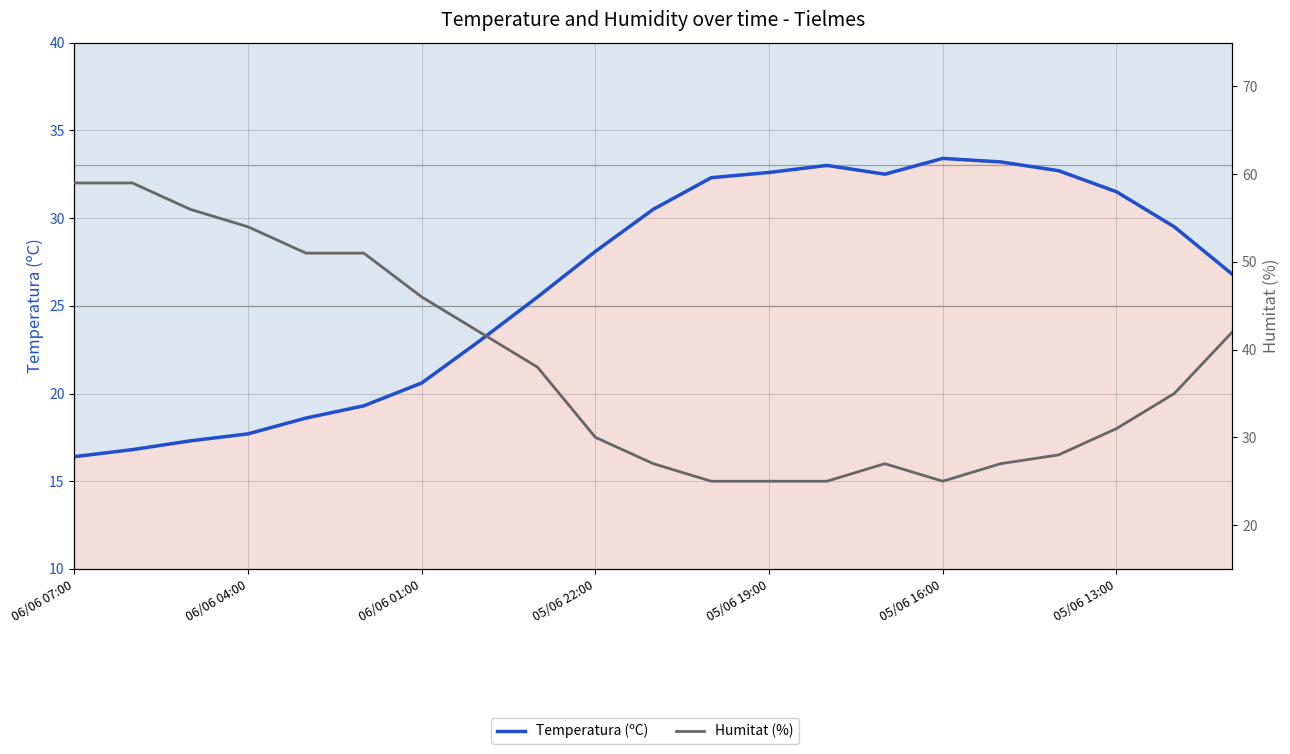

What is the spread (max minus min) of values at 8?

12.5